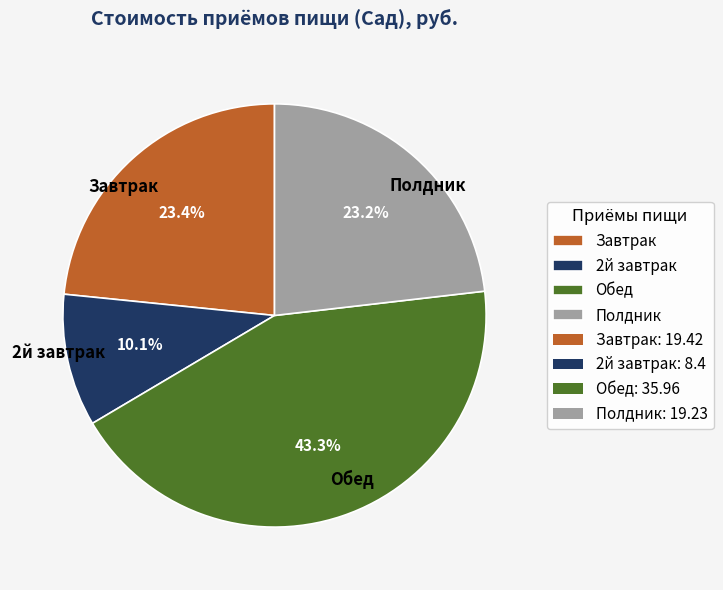

Is there a majority slice in this chart?

No